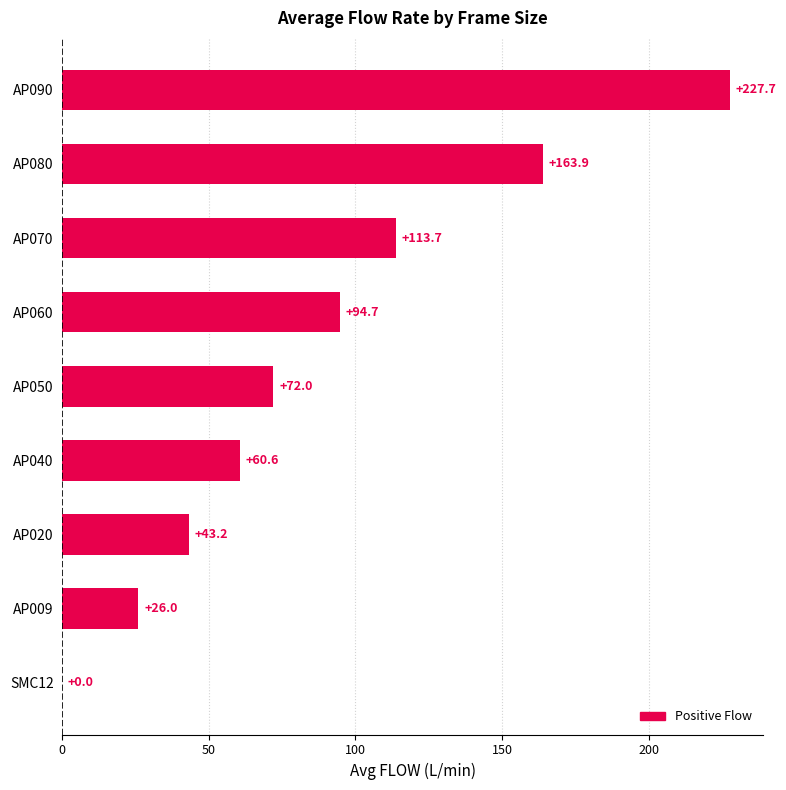

What is the sum of the values at AP040 and AP050?

132.6